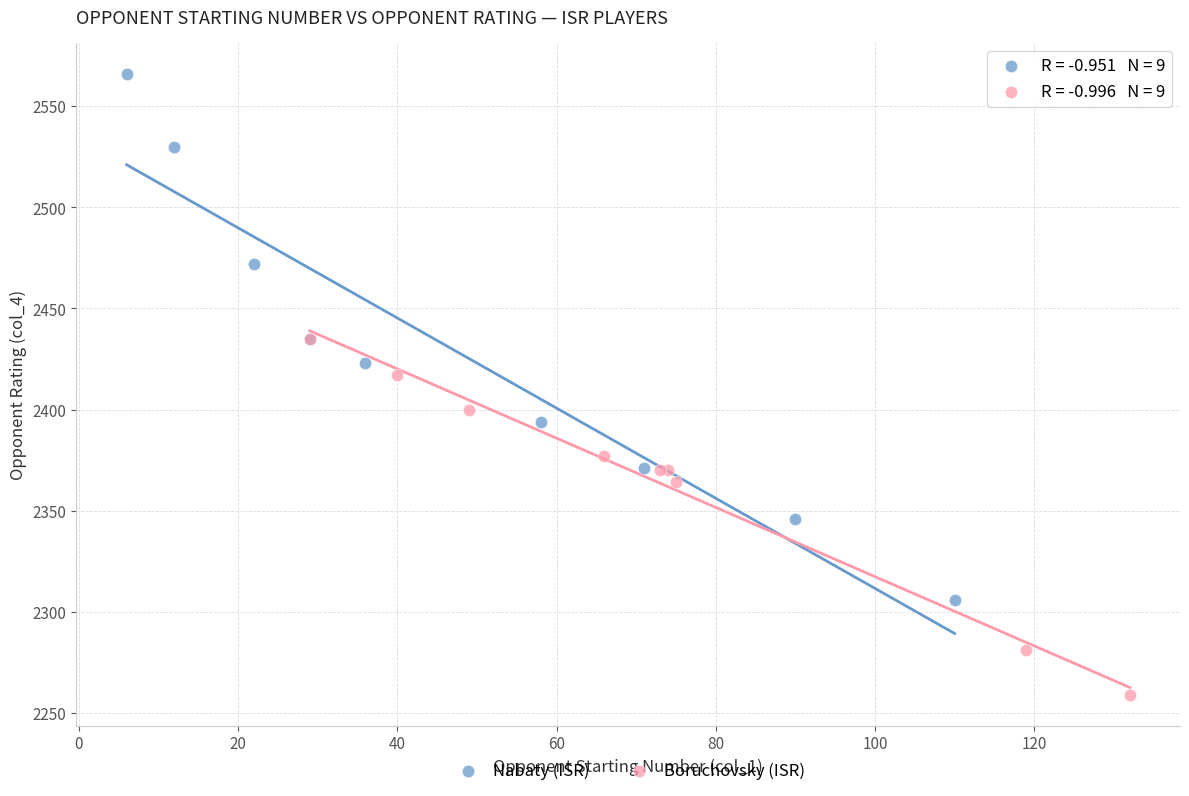

Which series contains the lowest Y value?

Boruchovsky (ISR)